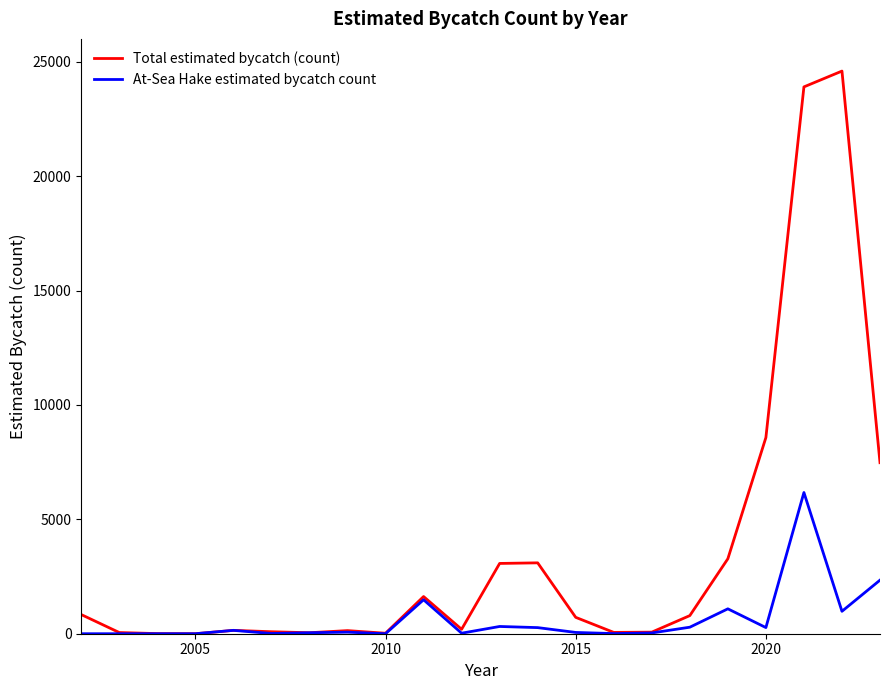

Which series has the largest total across all categories?

Total estimated bycatch (count)